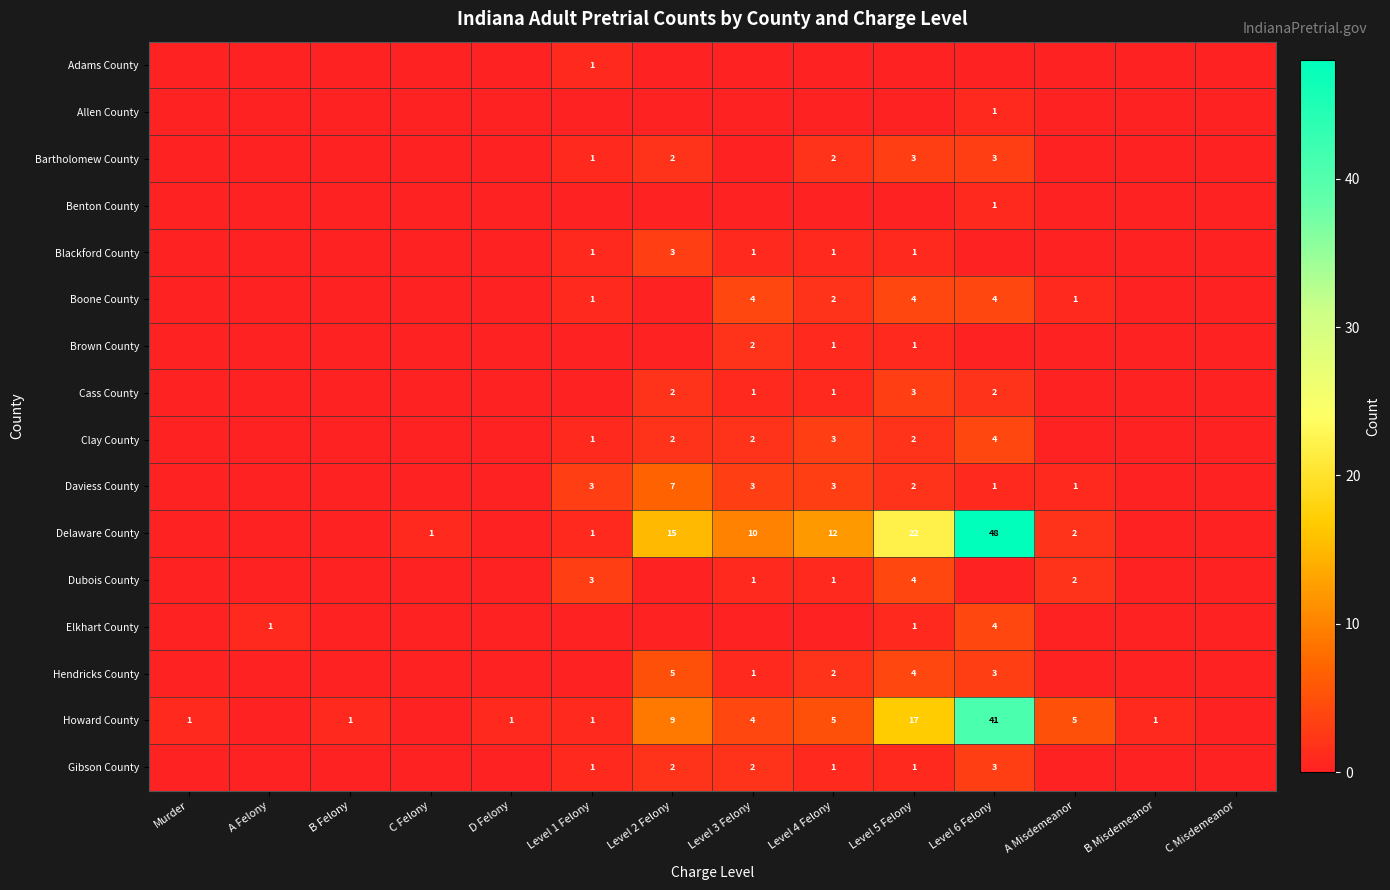

At how many categories does at least one series exceed 10?

4